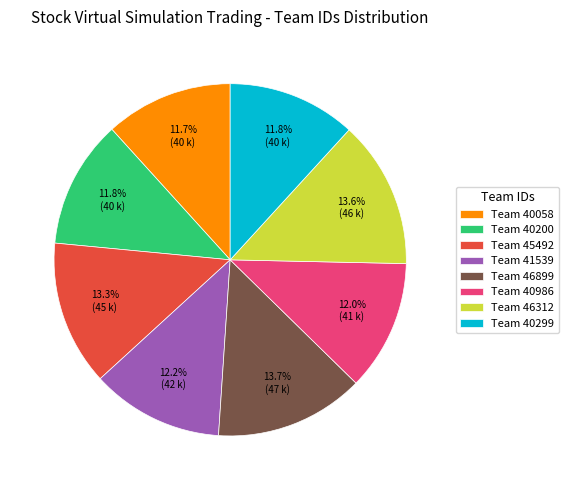

Does Team 40299 represent more than half of the total?

No